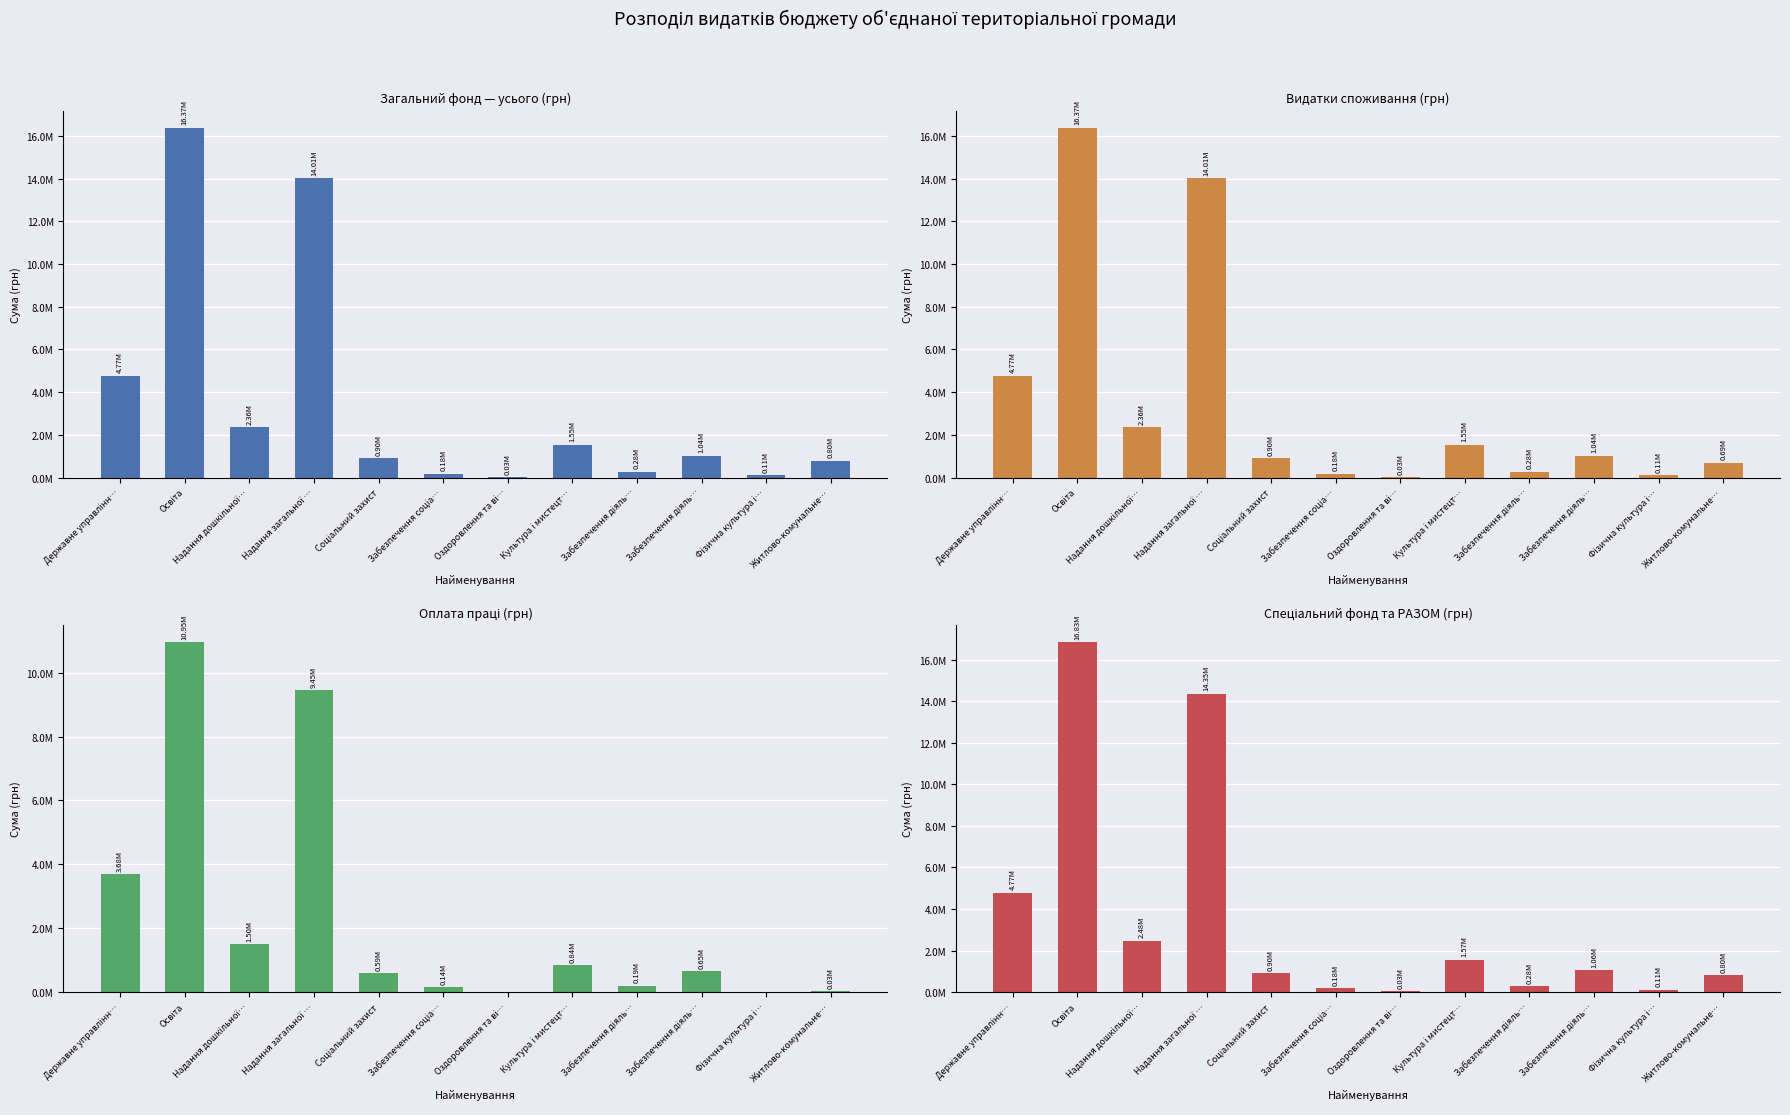

How many bars are there in each group?

4